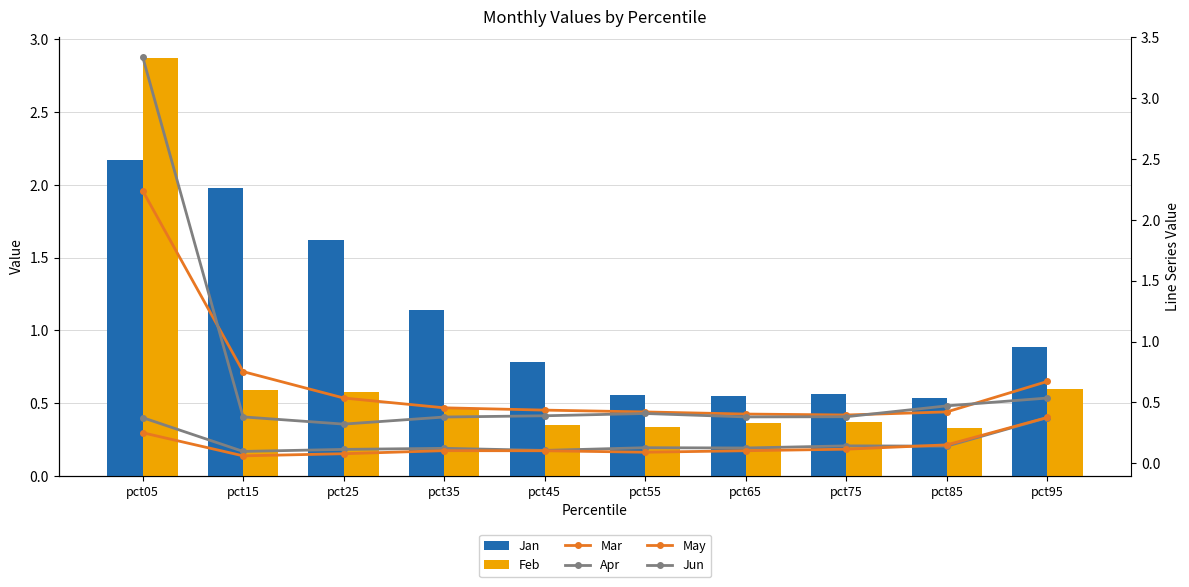

What is the value of the Apr bar at the 5th from the left?

0.1